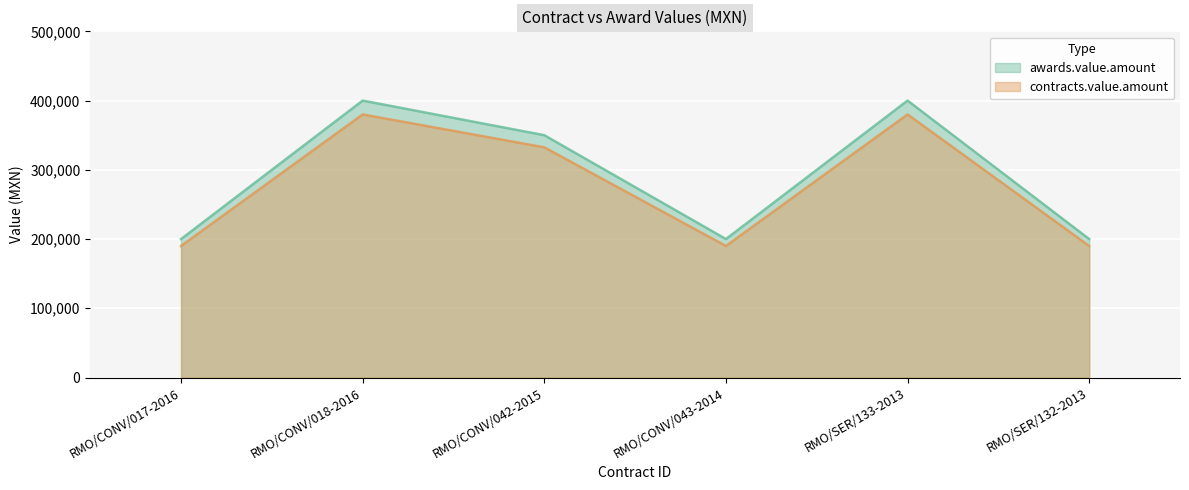

How many interior local peaks does the contracts.value.amount series have?

2